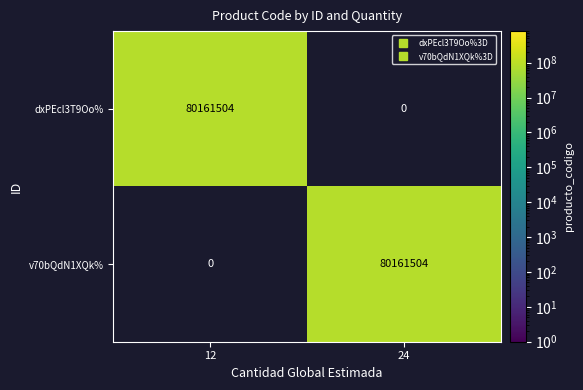

What is the difference between the v70bQdN1XQk% values at 12 and 24?

80161504